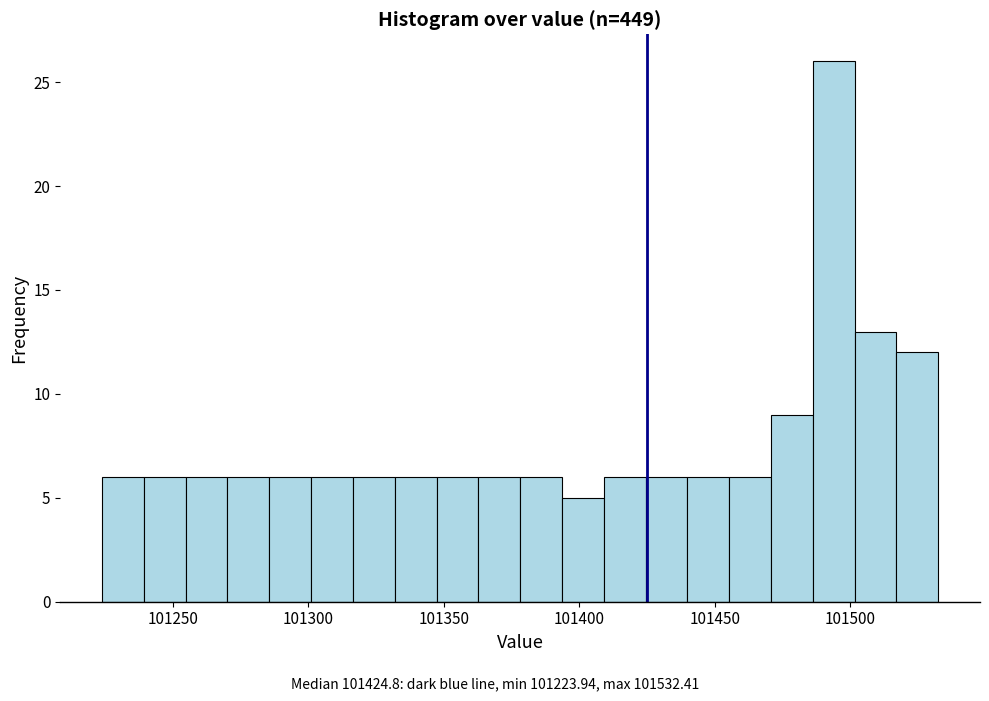

Around what value on the x-axis is the tallest bar? Give the approximate position of its centre, as read against the axis.

101495